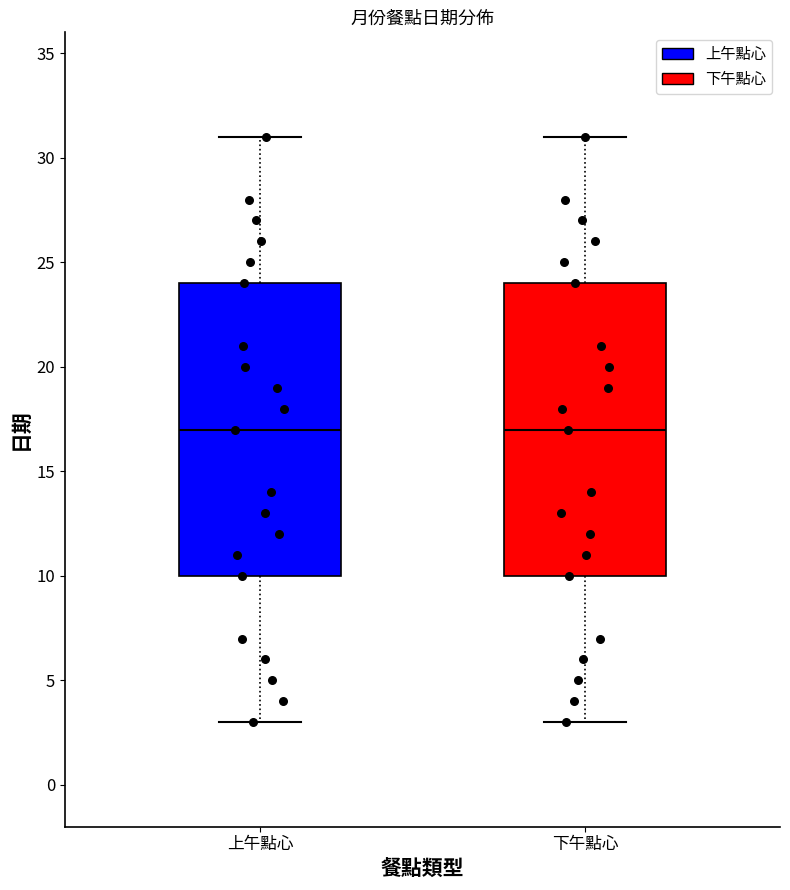

Where does the upper whisker of the box for 上午點心 end on the y-axis? The values are not printed on the chart, so give them approximately, as read against the axis.

31